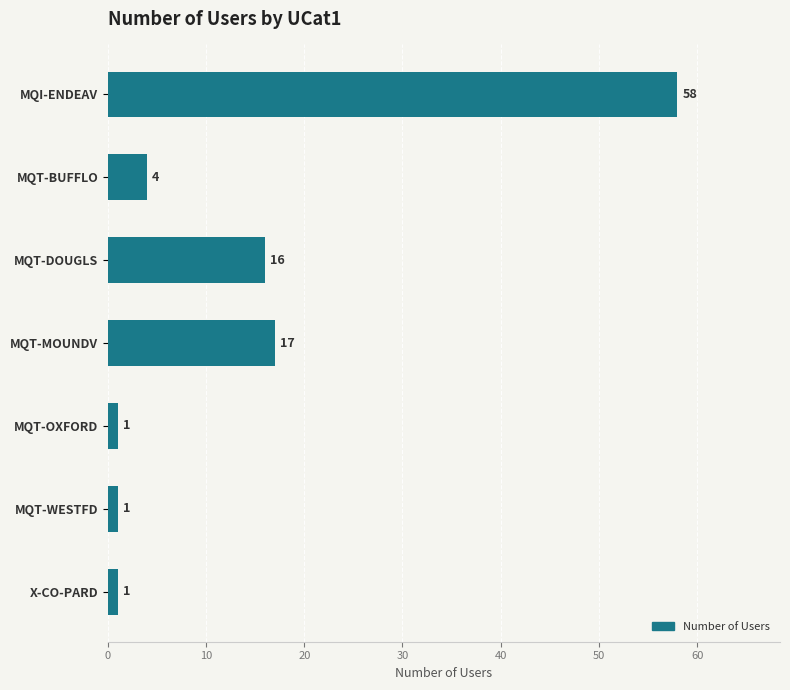

What is the change in value from MQT-BUFFLO to MQT-WESTFD?

-3